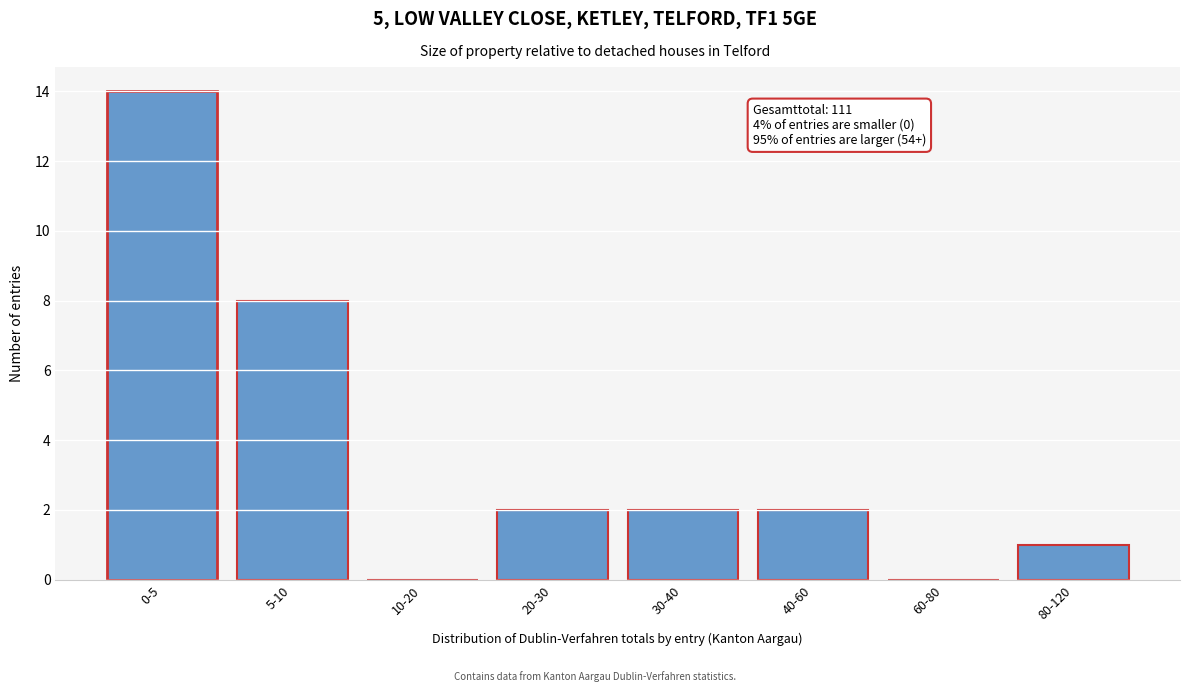

Reading left to right, extract all data points from this chart.

0-5=14	5-10=8	10-20=0	20-30=2	30-40=2	40-60=2	60-80=0	80-120=1